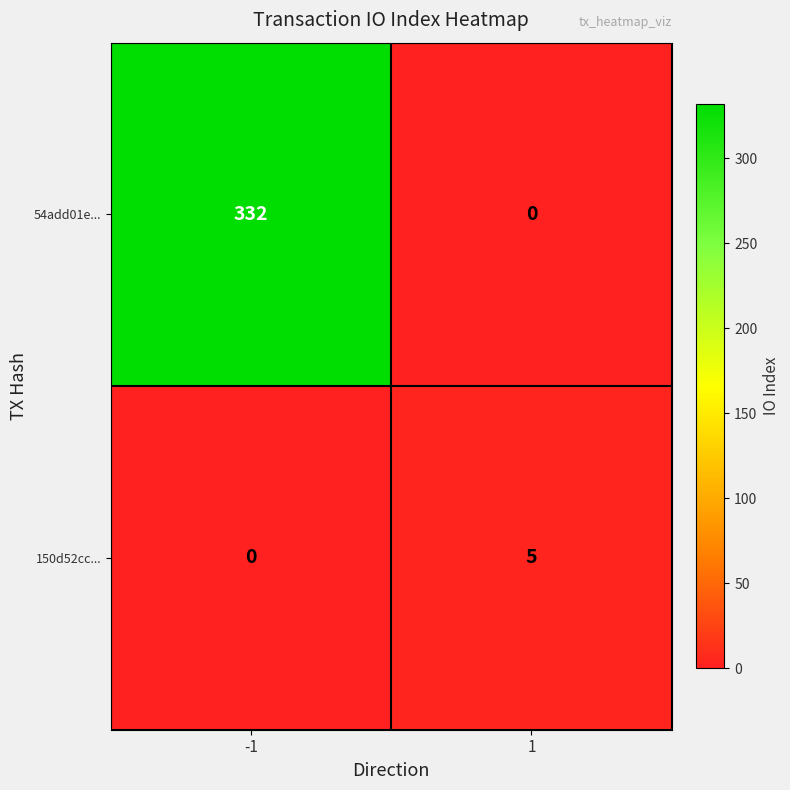

What is the difference between the 150d52cc... values at 1 and -1?

5